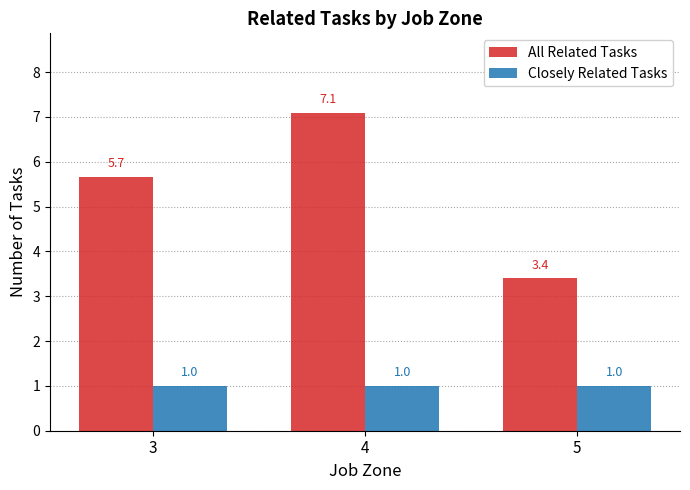

What value does the All Related Tasks series have at 4?

7.1